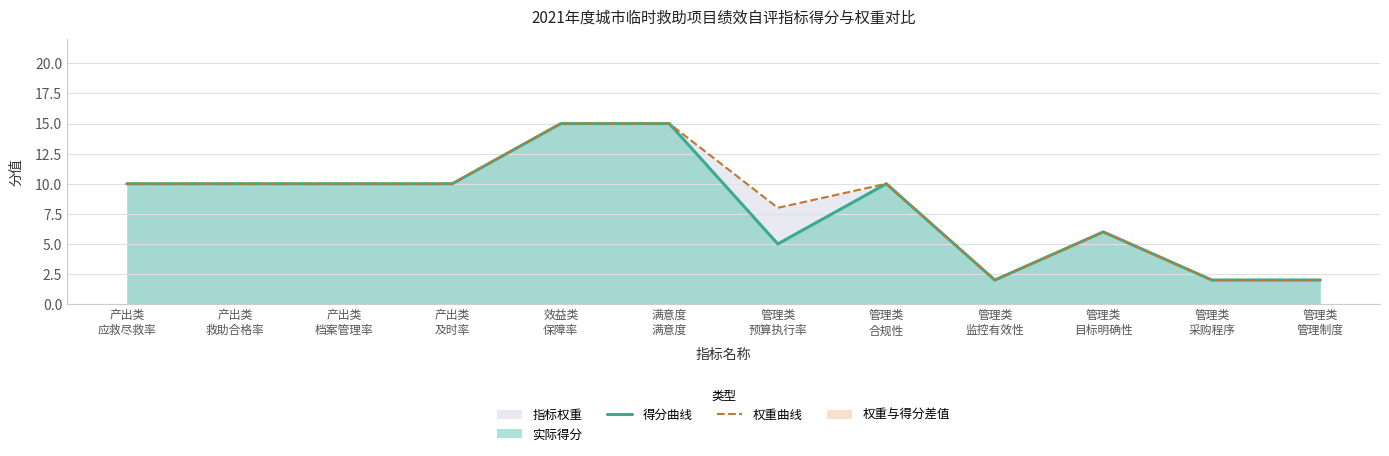

True or false: 权重曲线 has more than 0 interior local peaks.

True